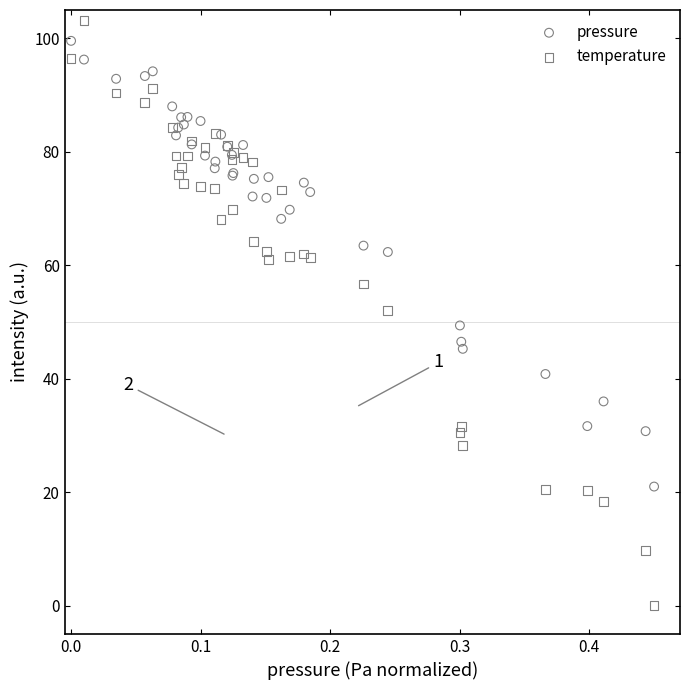

What are all the series names shown in the legend?

pressure, temperature